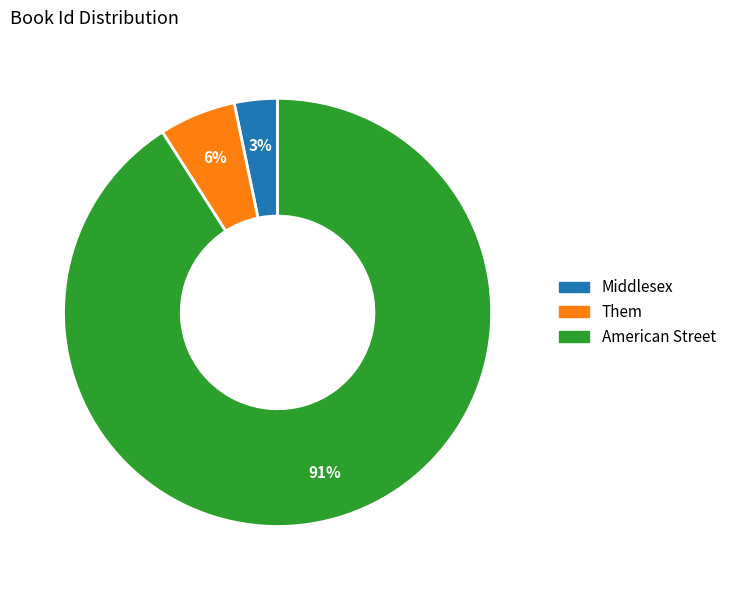

Is it true that Them is 1% of the pie?

False